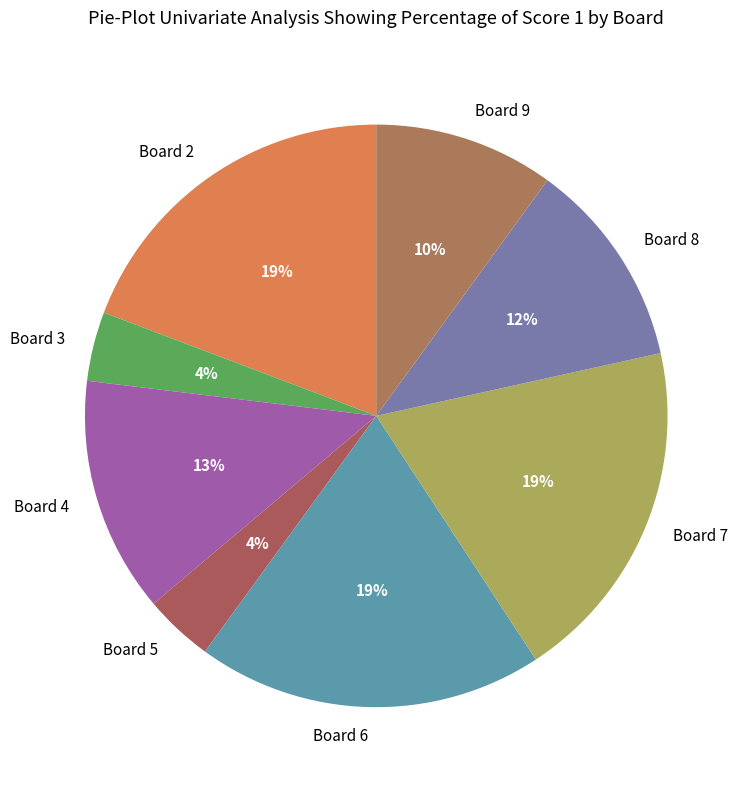

Is the sum of Board 2 and Board 7 greater than half?

No